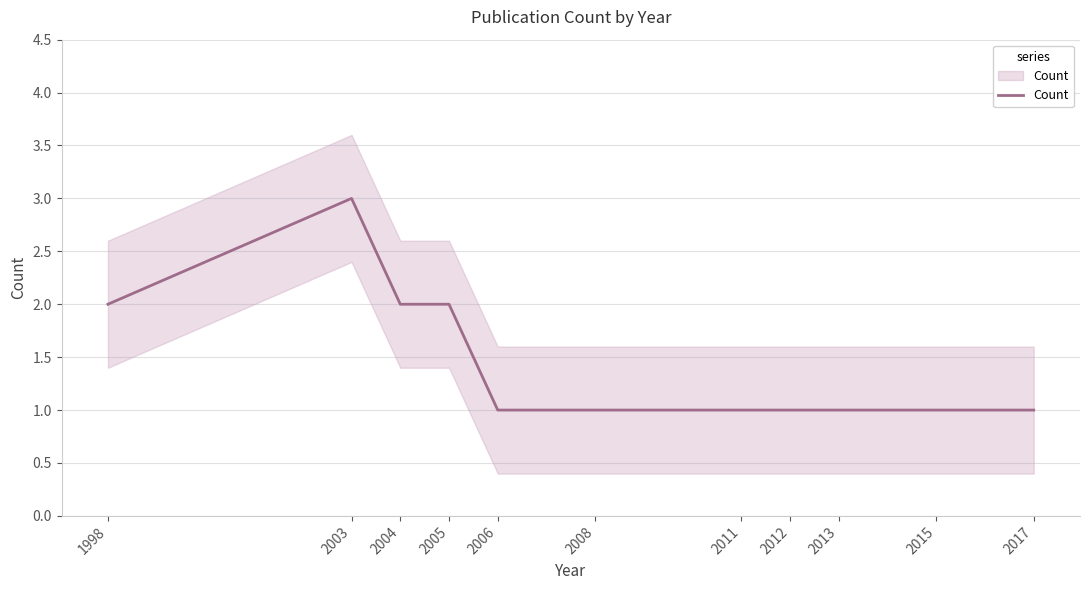

What is the difference between the values at 2003 and 2008?

2